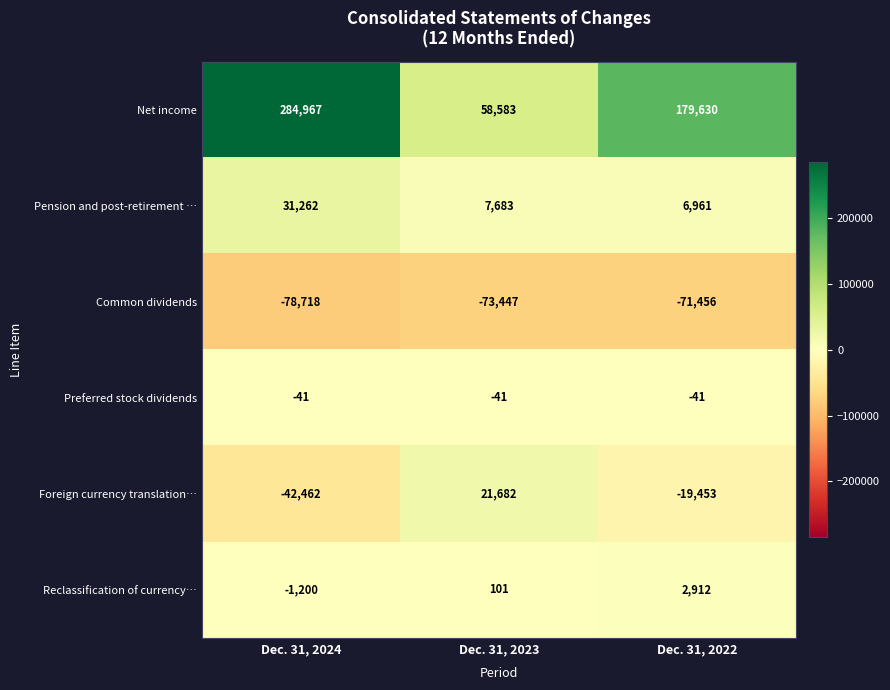

What is the difference between the Common dividends values at Dec. 31, 2023 and Dec. 31, 2022?

1991